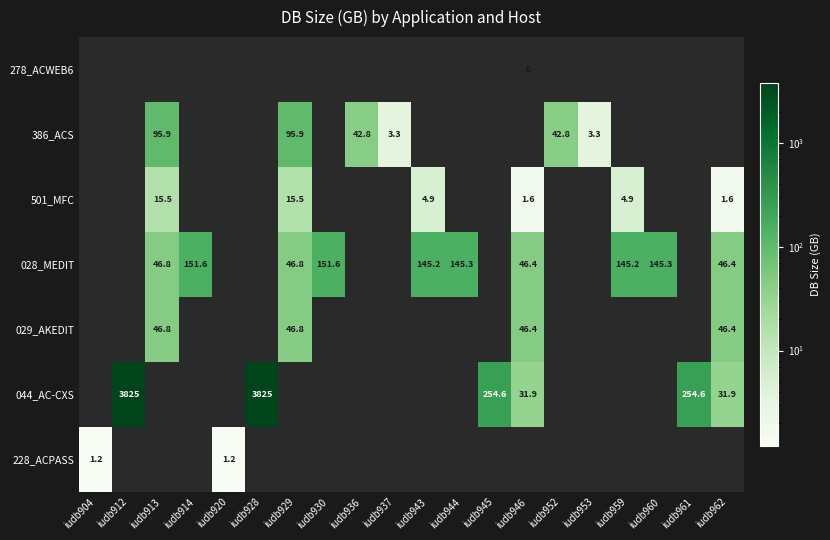

What is the maximum value shown in the chart?

3825.0